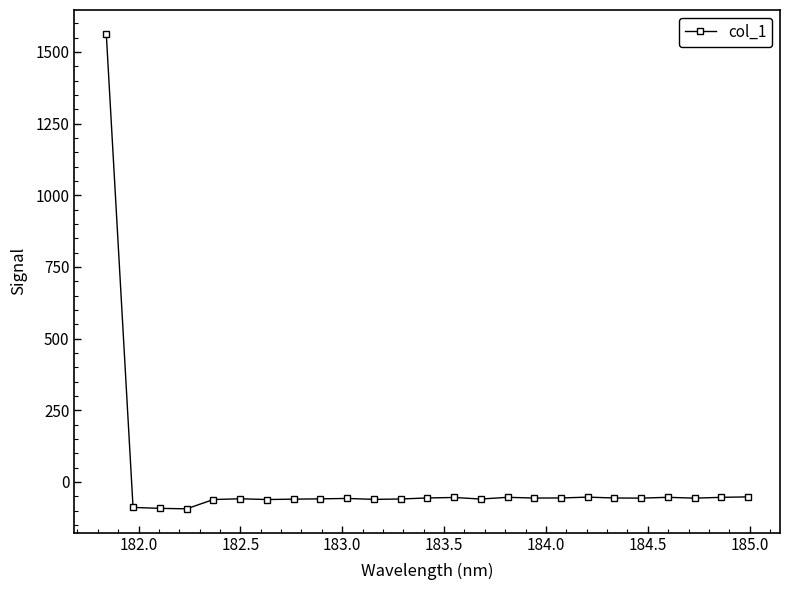

What is the sum of all values?

91.0